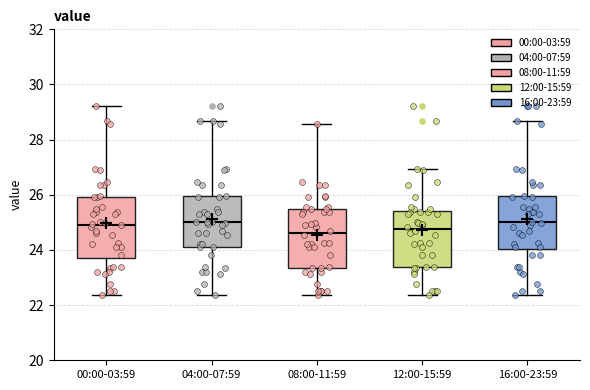

Reading left to right, transcribe this box plot: for each box, give where its median line is, the range the box spans, and where its two whiskers end, as read against the y-axis. The values are not printed on the chart, so give them approximately, as read against the axis.

00:00-03:59: median 25.0, box 23.8 to 26.0, whiskers 22.4 to 29.2
04:00-07:59: median 25.0, box 24.2 to 26.0, whiskers 22.4 to 28.6
08:00-11:59: median 24.6, box 23.4 to 25.4, whiskers 22.4 to 28.6
12:00-15:59: median 24.8, box 23.4 to 25.4, whiskers 22.4 to 27.0
16:00-23:59: median 25.0, box 24.0 to 26.0, whiskers 22.4 to 28.6